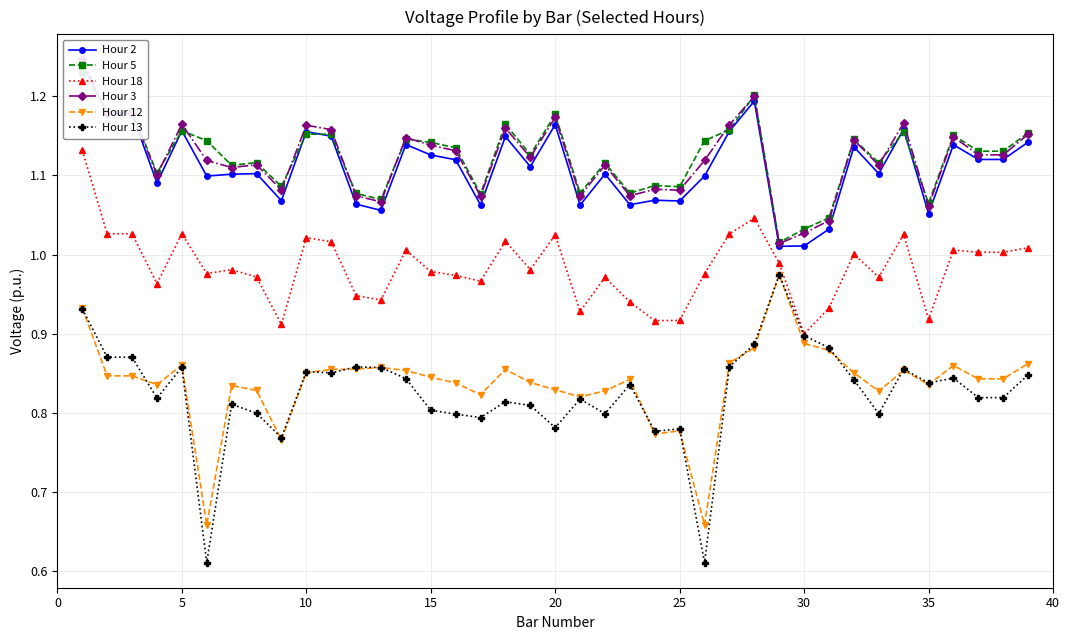

True or false: Hour 5 has more than 2 interior local peaks.

True